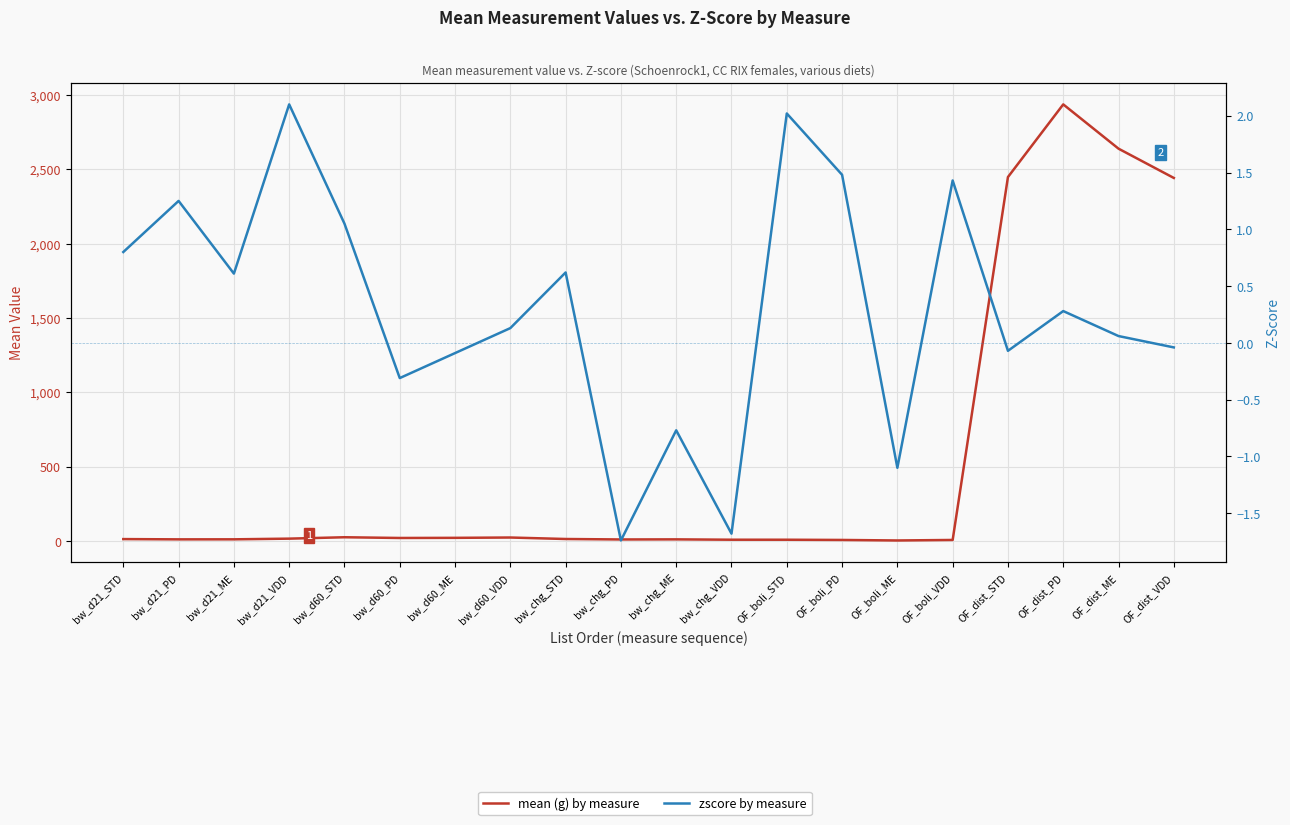

At which category does zscore by measure reach its first local valley?

bw_d21_ME